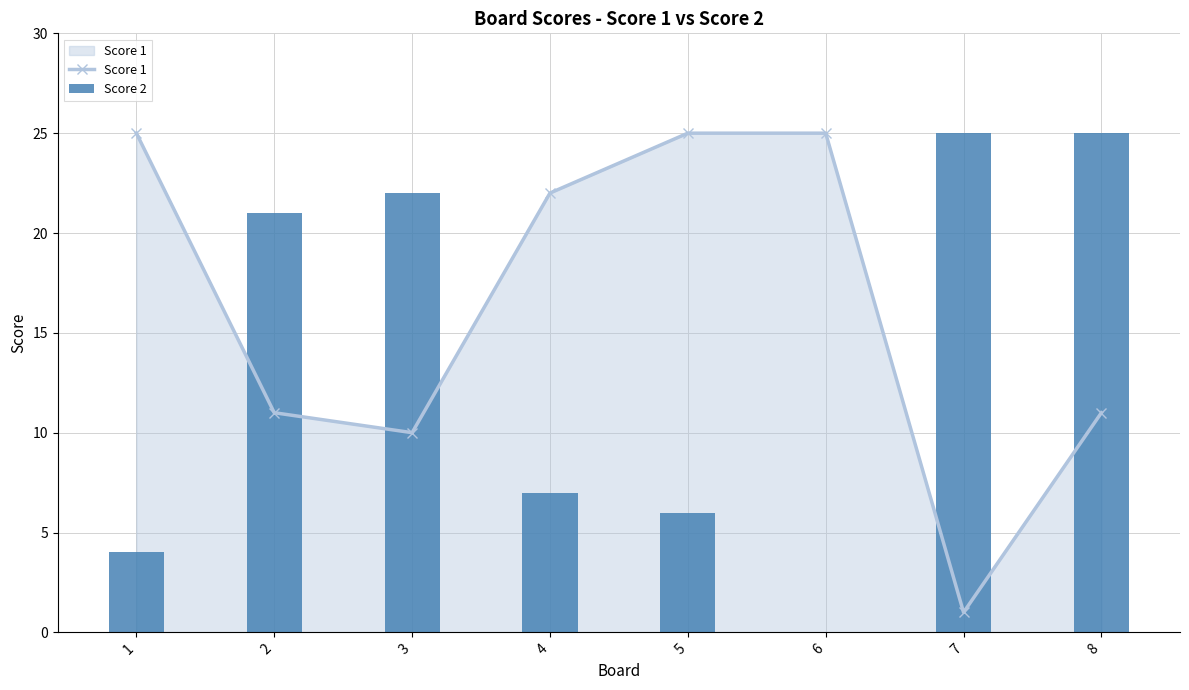

How many series are shown in this chart?

2